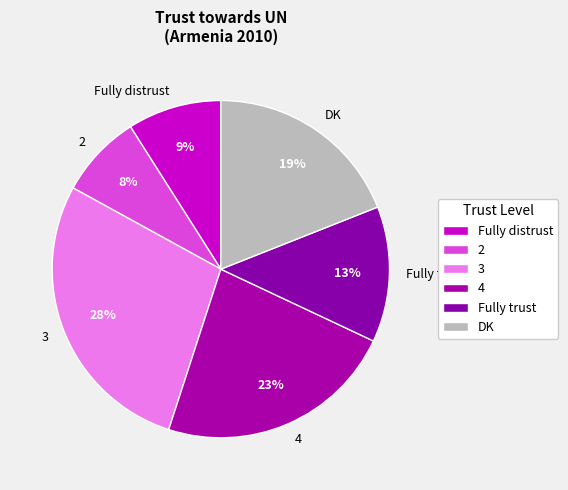

What is the largest slice in the pie chart?

3